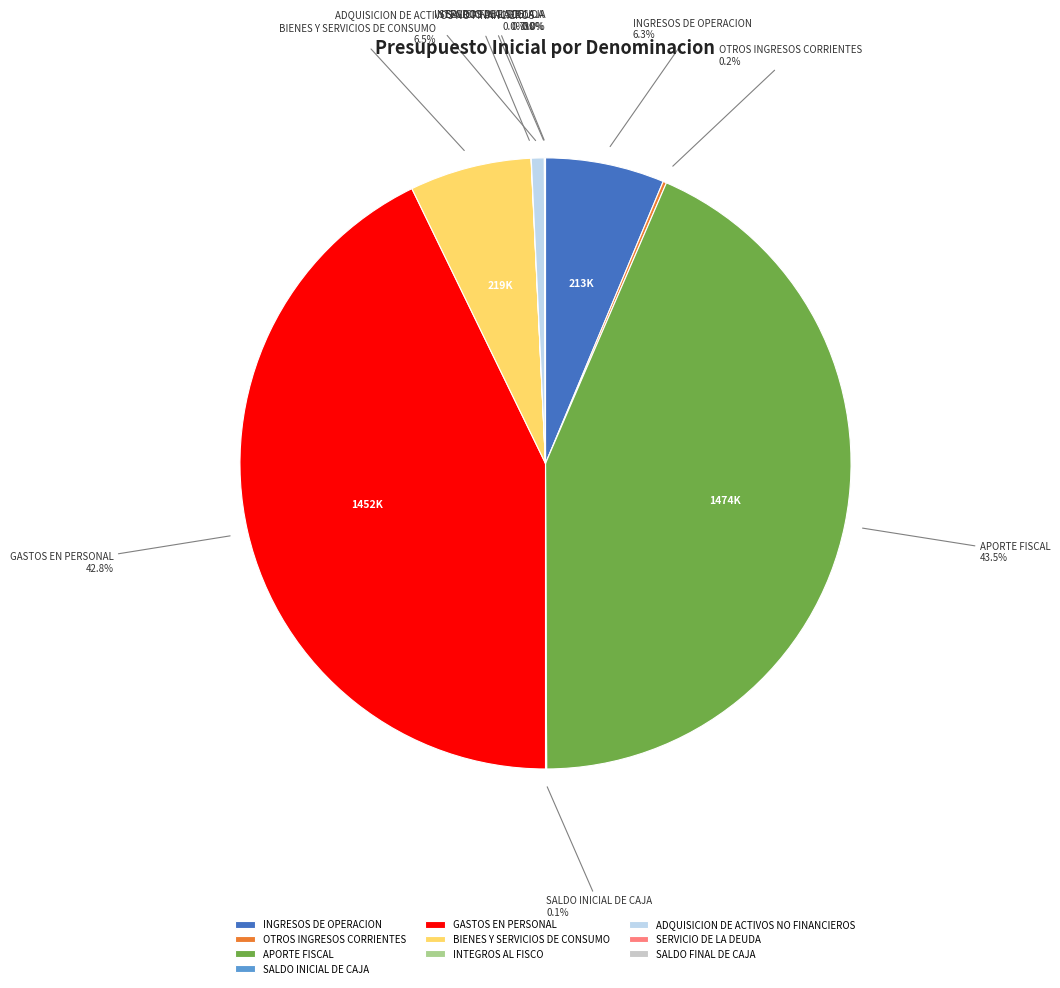

Does any single category account for the majority?

No